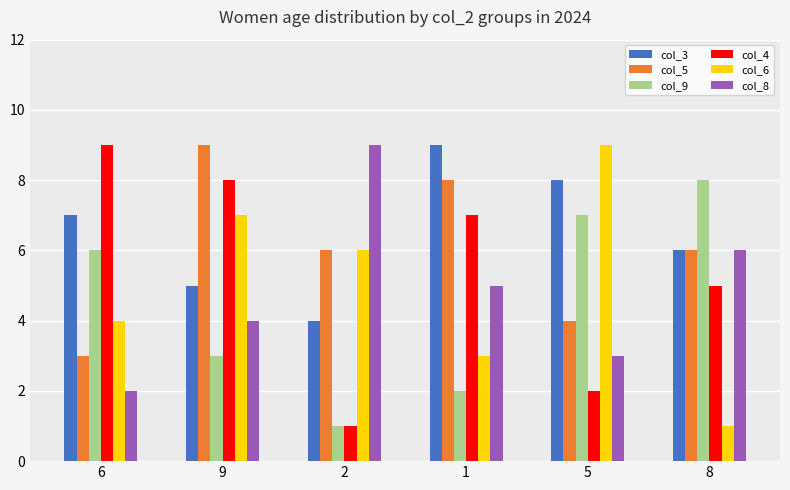

Which series changed the most between 6 and 2?

col_4